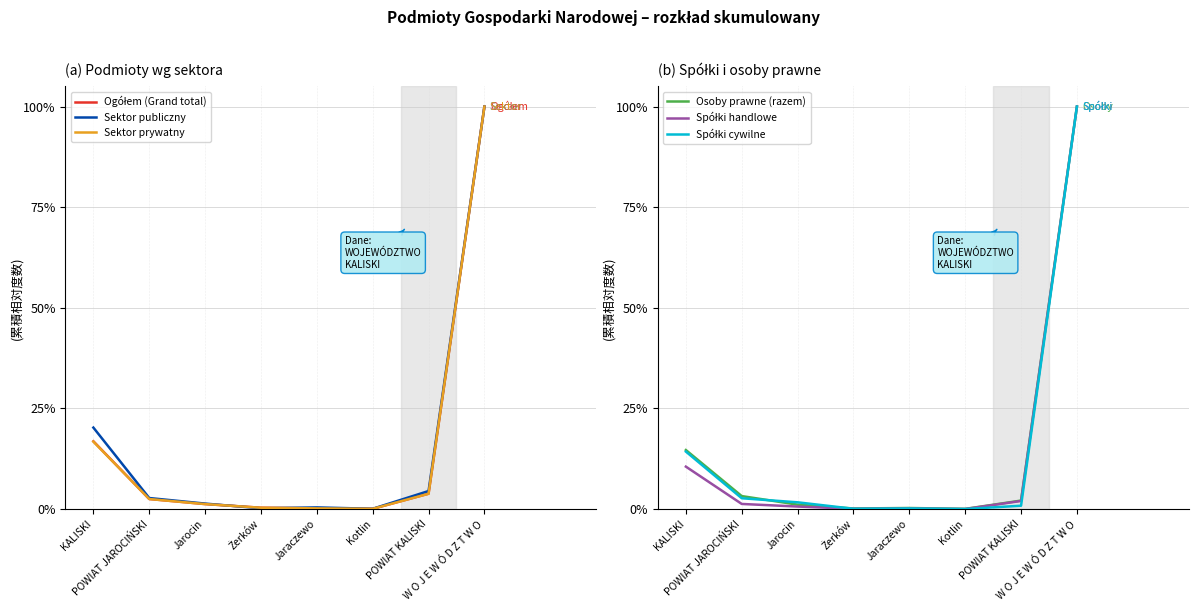

At which label is Spółki handlowe closest to 50?

KALISKI